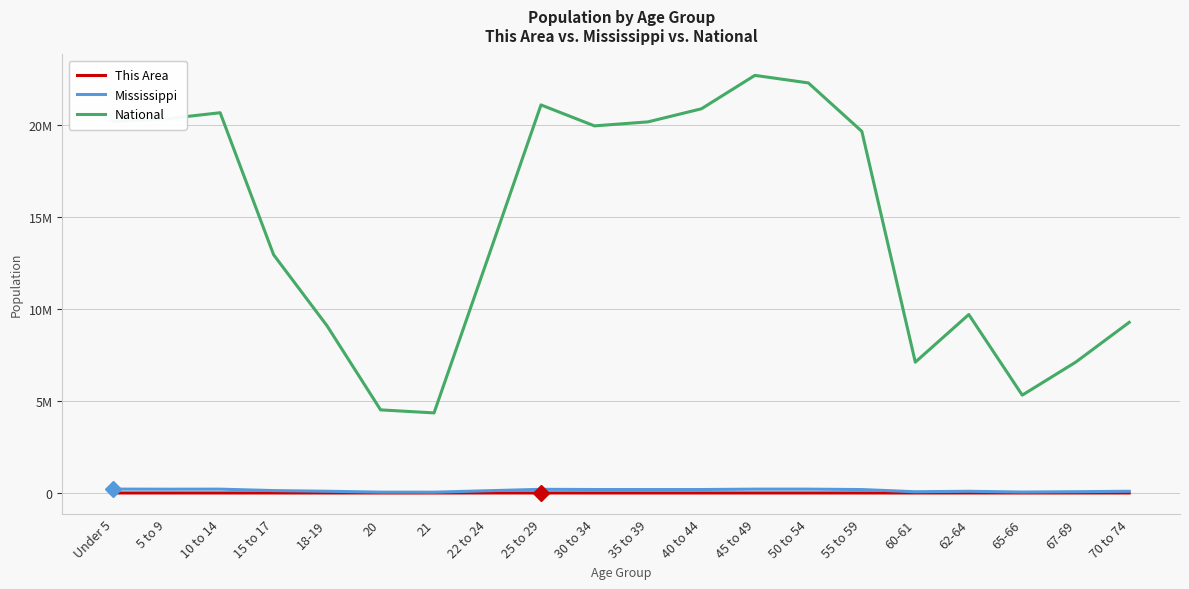

What are all the series names shown in the legend?

This Area, Mississippi, National